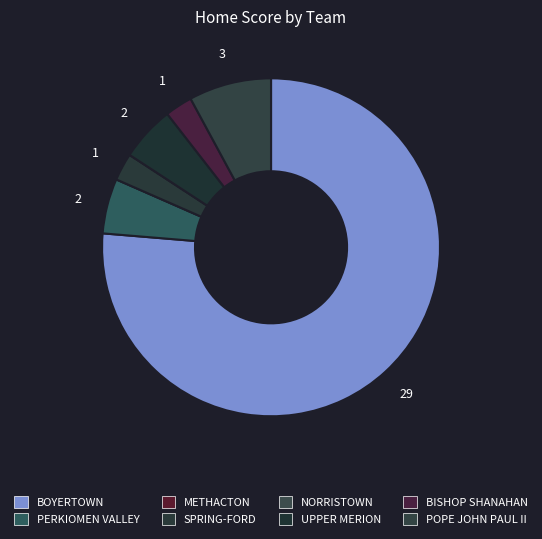

Between UPPER MERION and POPE JOHN PAUL II, which is larger?

POPE JOHN PAUL II